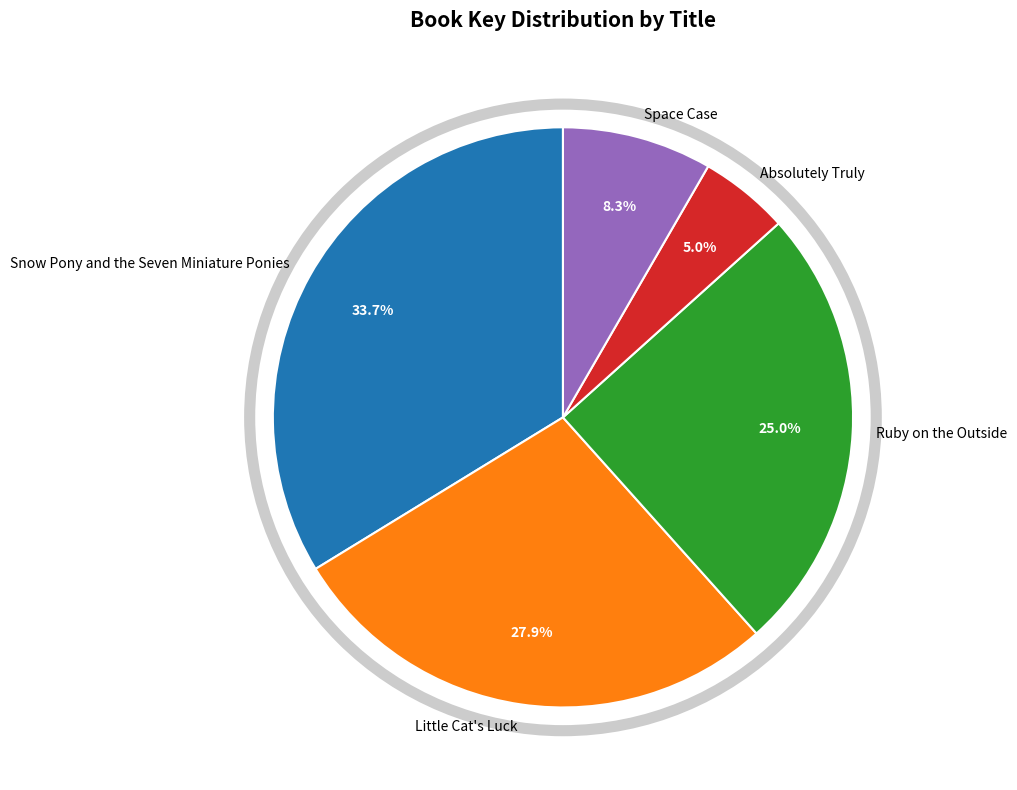

The Space Case slice represents 8% of the pie. True or false?

True